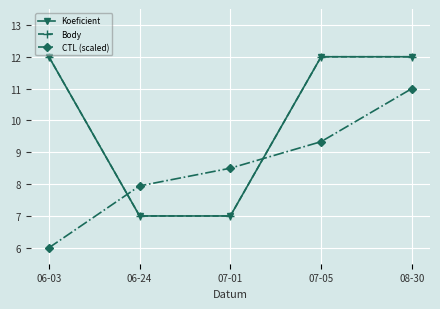

True or false: Koeficient has a value of 7.0 at 06-24.

True